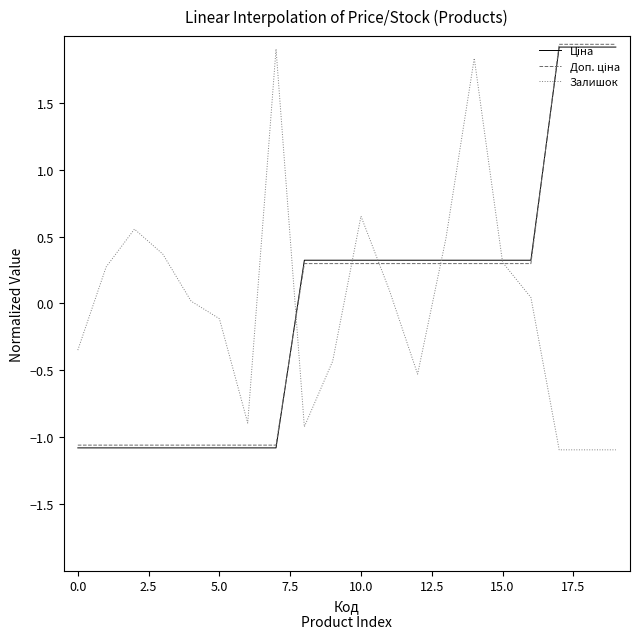

What is the minimum value for Залишок?

-1.1